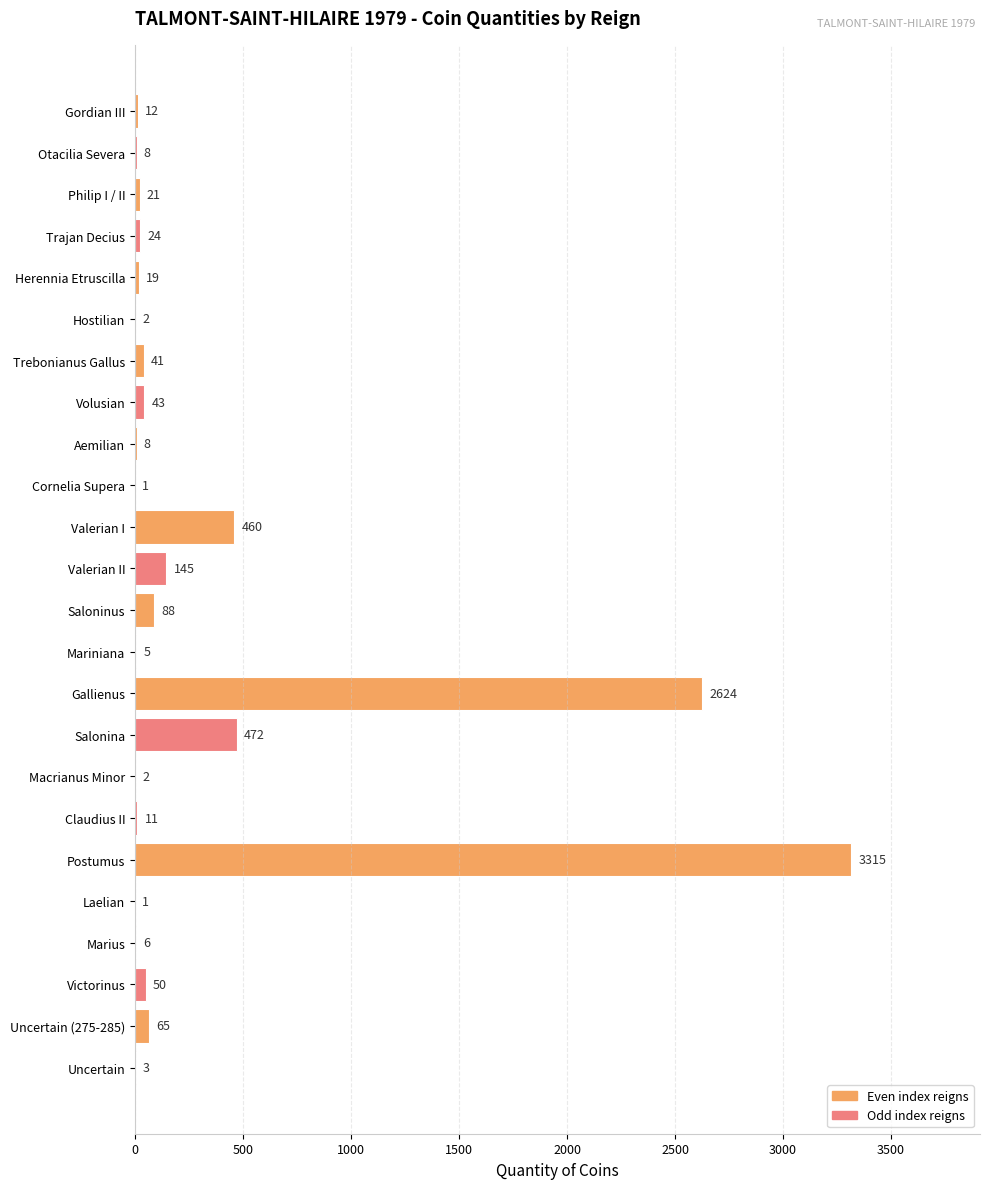

The chart shows a value of 11 at Claudius II. True or false?

True